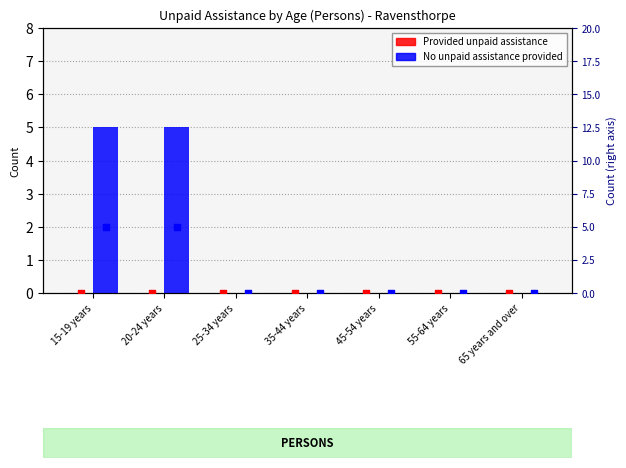

What are all the series names shown in the legend?

Provided unpaid assistance, No unpaid assistance provided